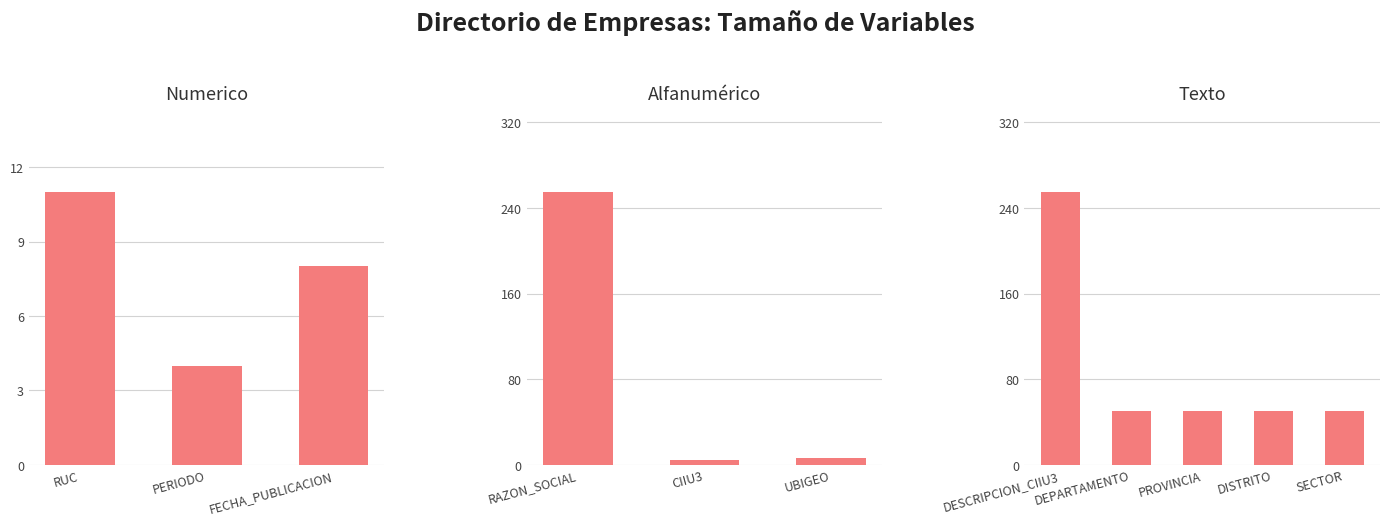

What is the difference between the second highest and second lowest values?

251